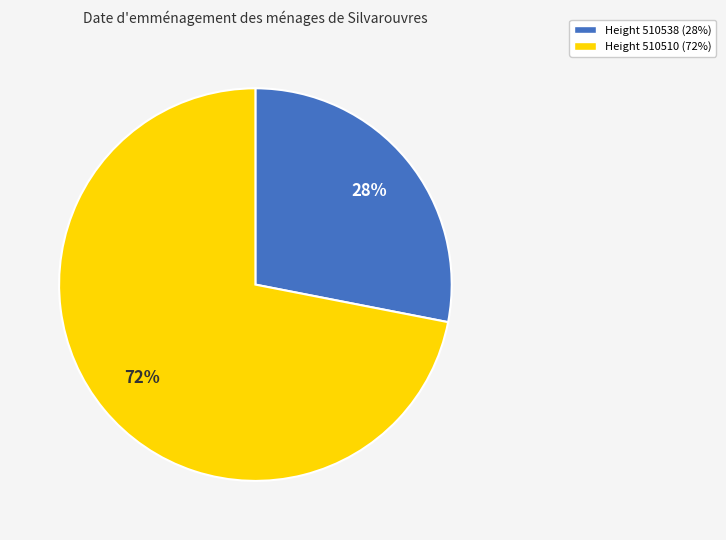

To the nearest percent, what is the average slice percentage?

50%